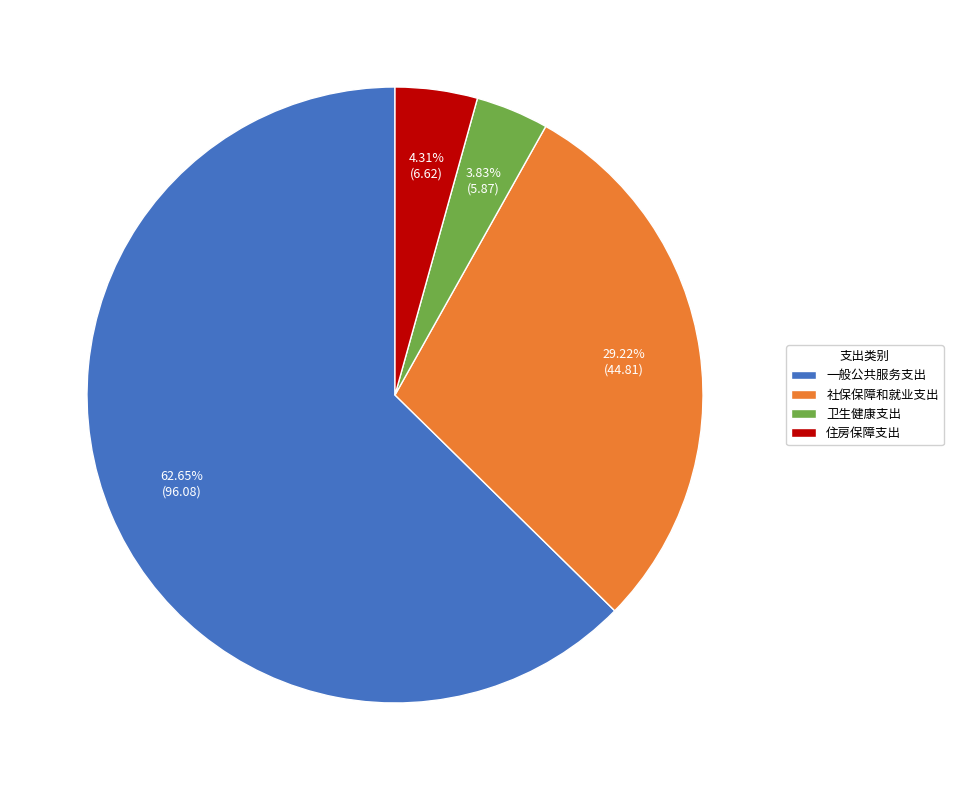

What is the majority slice?

一般公共服务支出